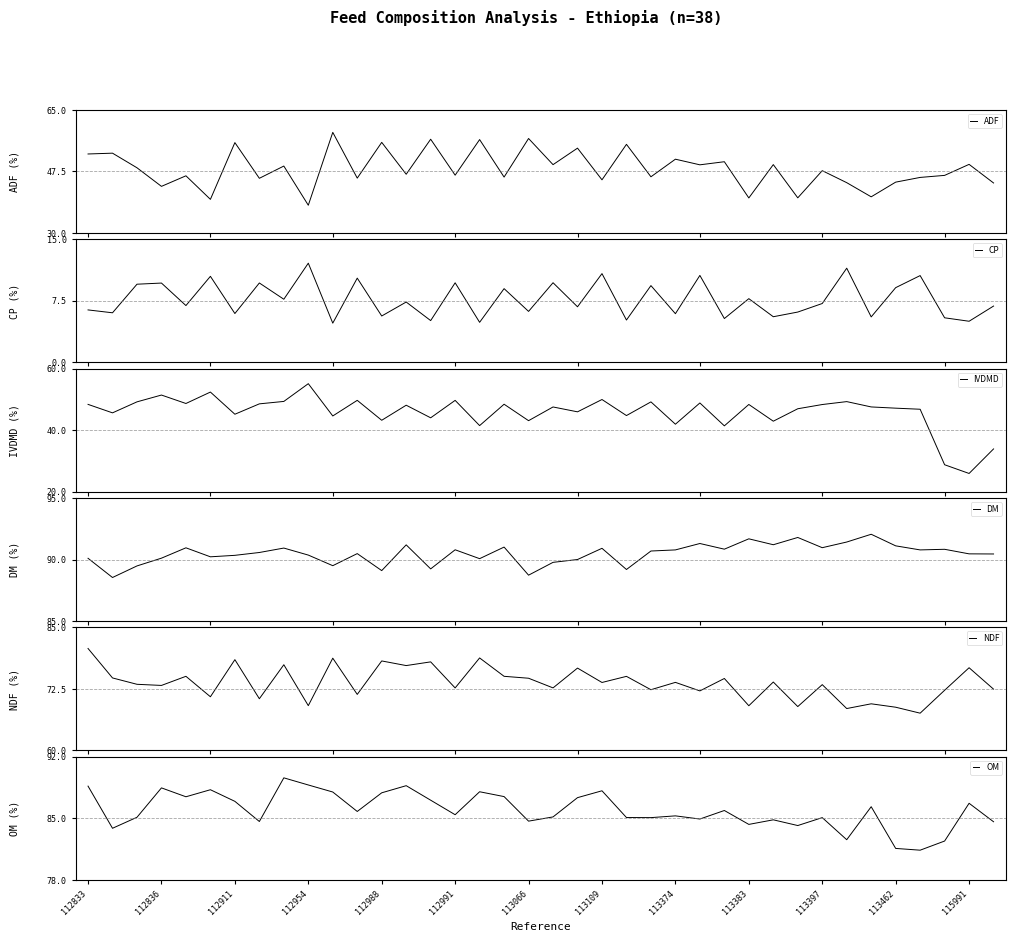

Is it true that OM equals 84.3 at 113383?

True